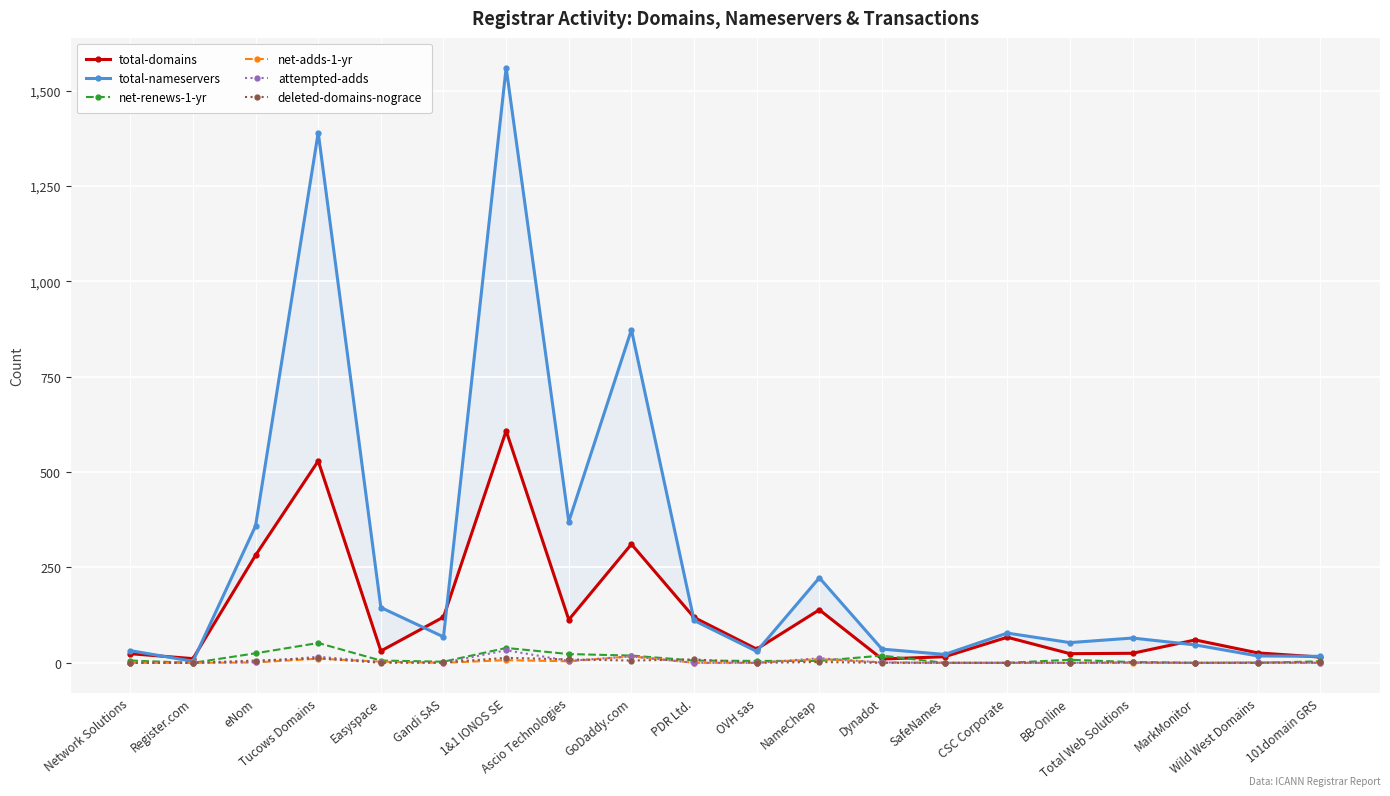

What is the sum of all attempted-adds values?

90